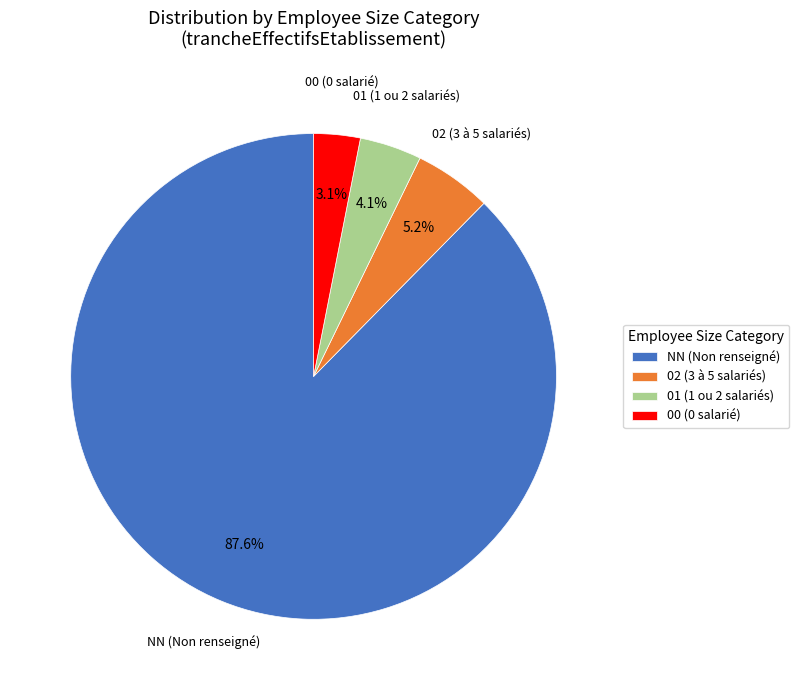

Is there a majority slice in this chart?

Yes